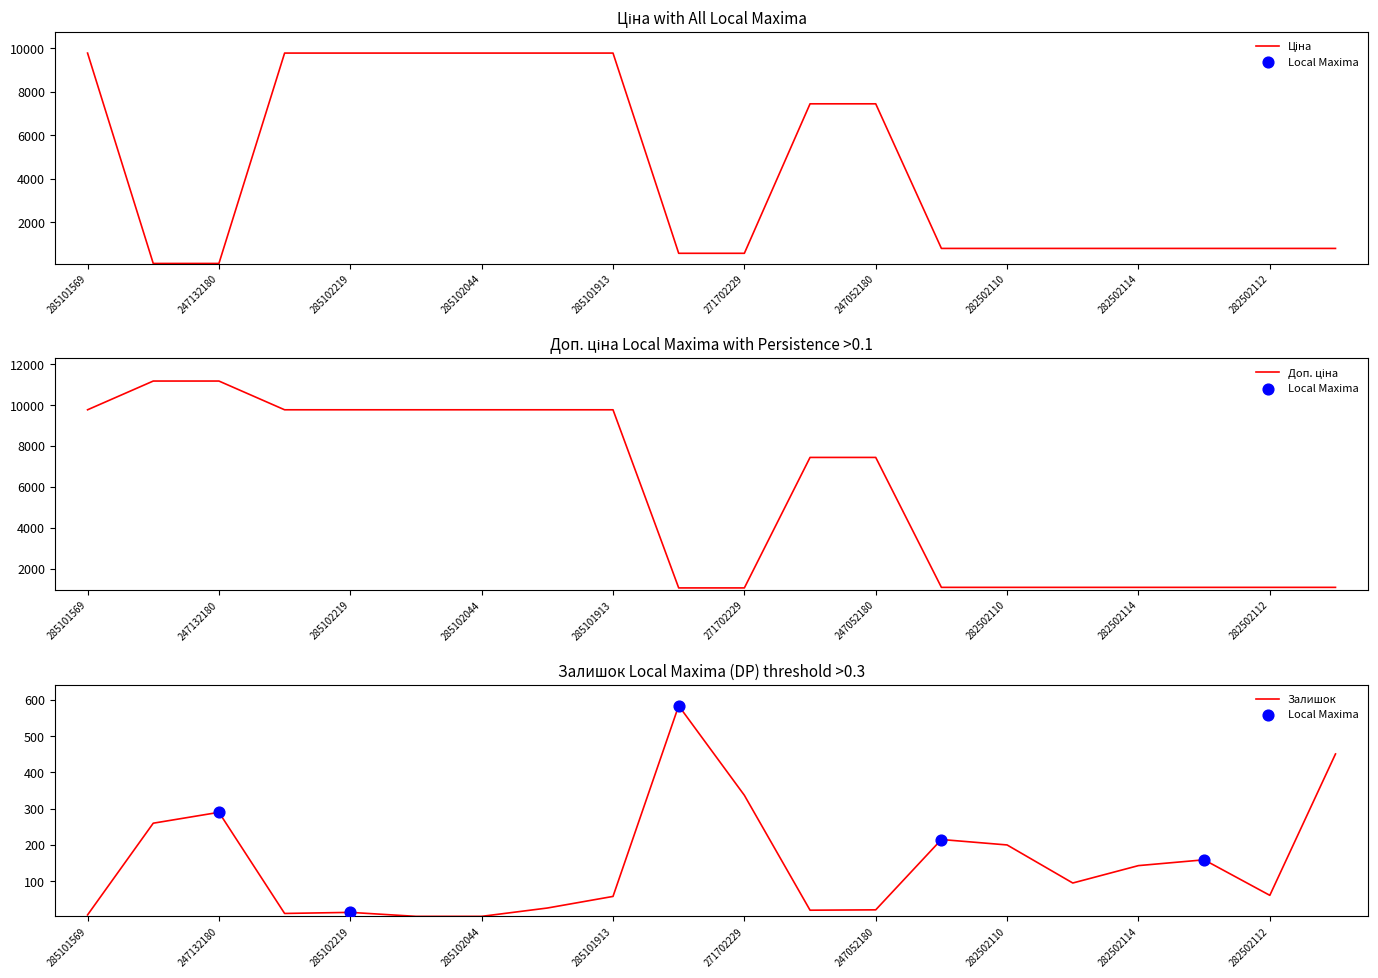

What is the total value across all series at 282502111?

2340.1